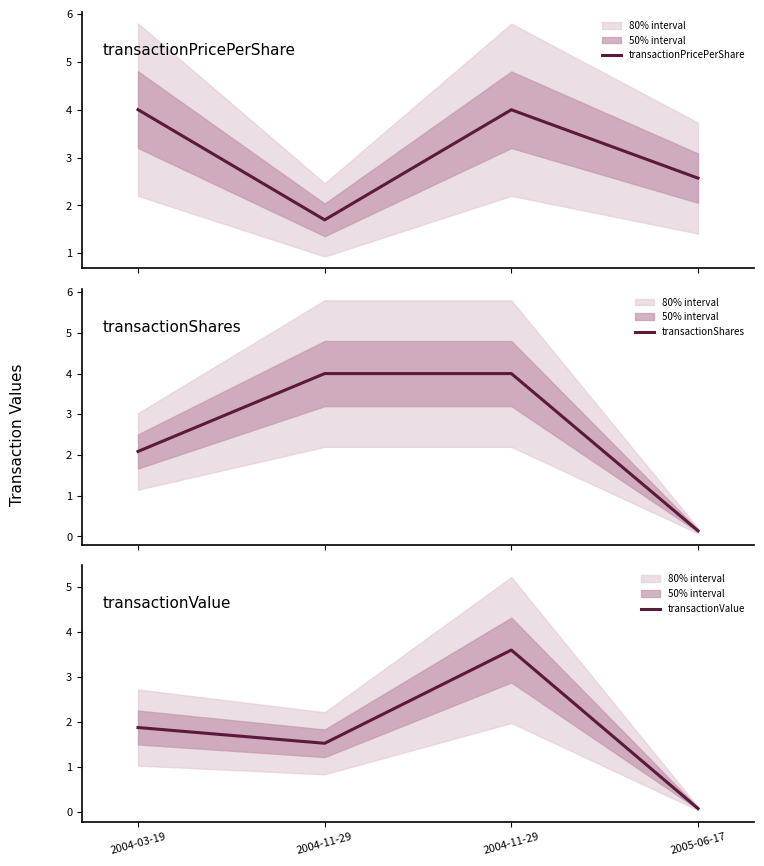

Is the value of transactionValue at 2005-06-17 greater than the value of transactionShares at 2004-11-29?

No